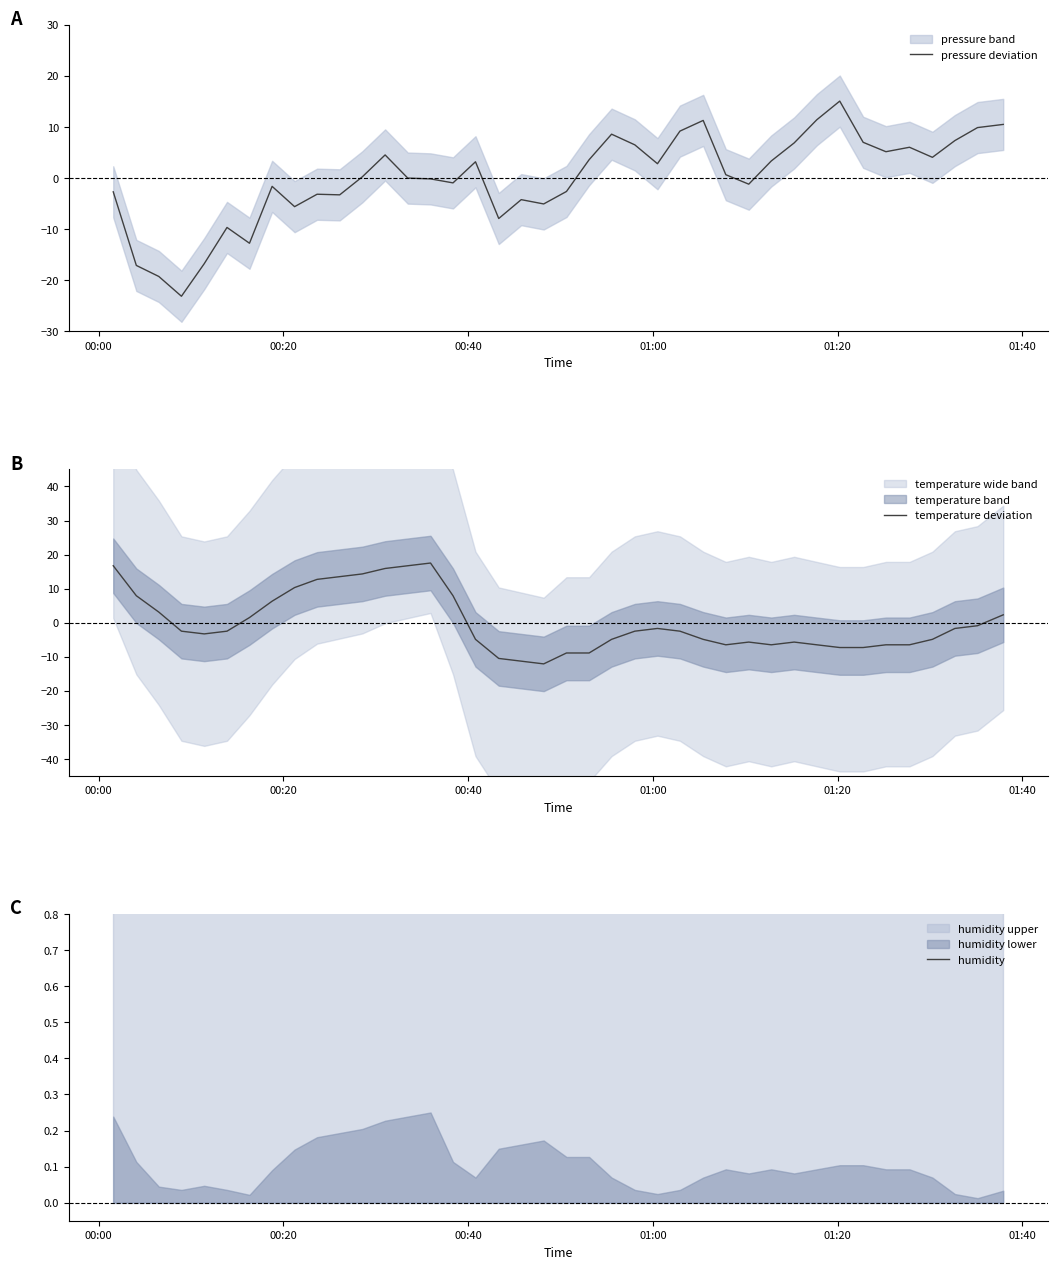

What are all the series names shown in the legend?

pressure deviation, temperature deviation, humidity